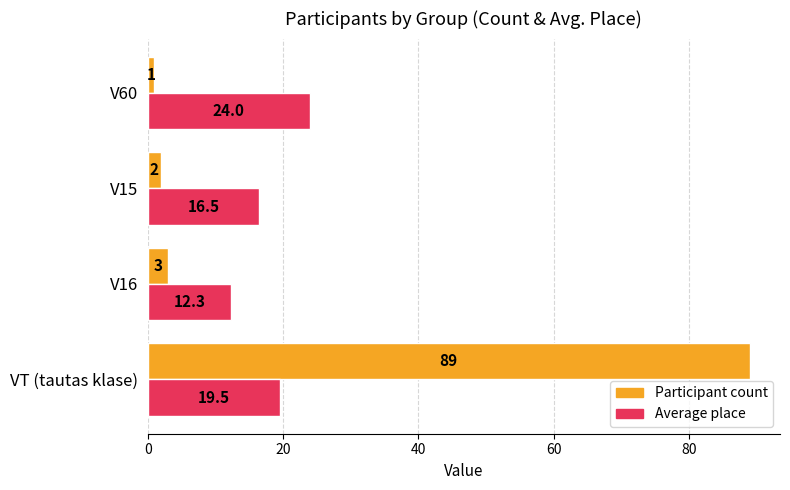

Is the value of Average place at V16 greater than the value of Participant count at V15?

Yes